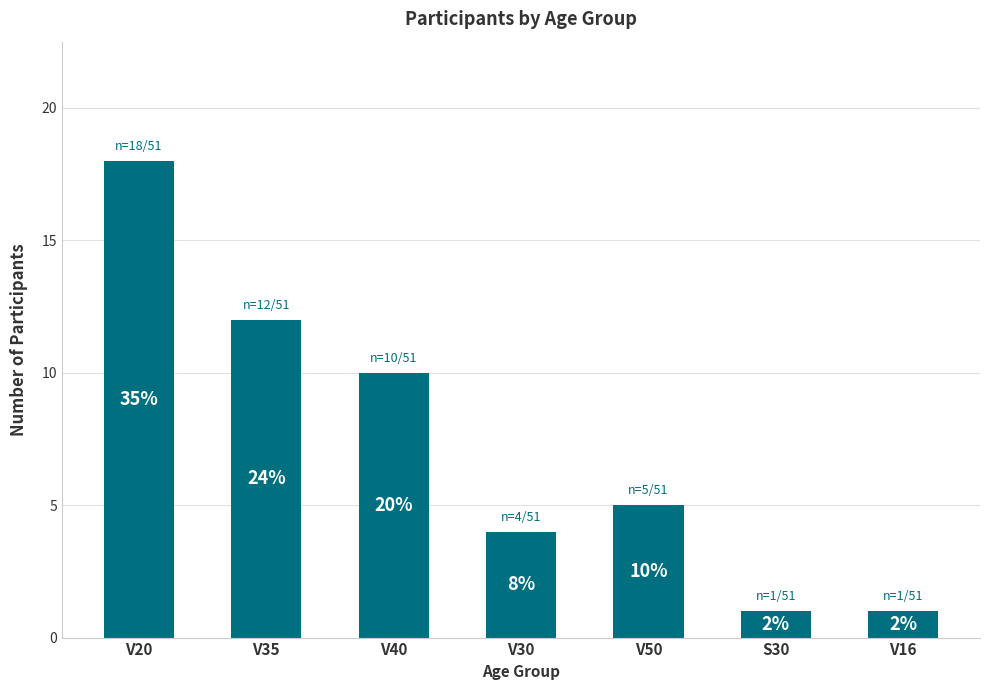

Are the bars horizontal?

No